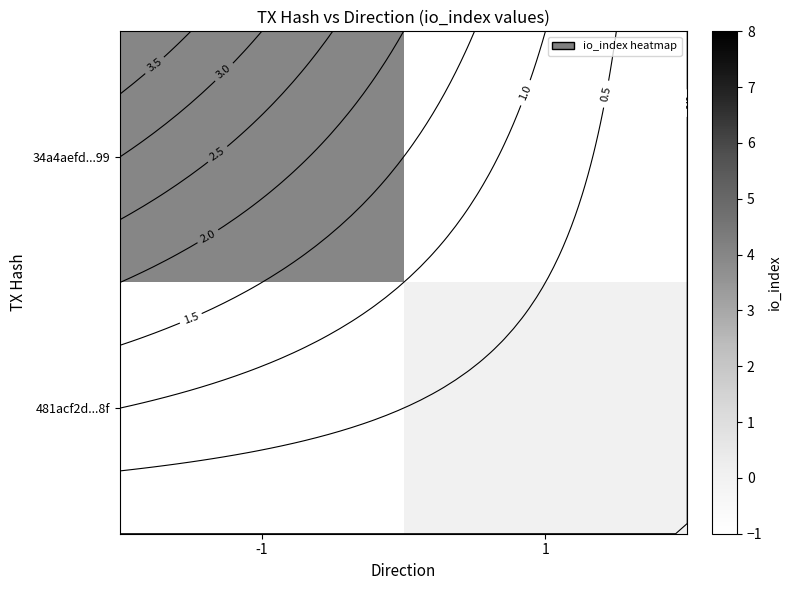

List the series in order of their overall mean, lowest first.

34a4aefd...99, 481acf2d...8f